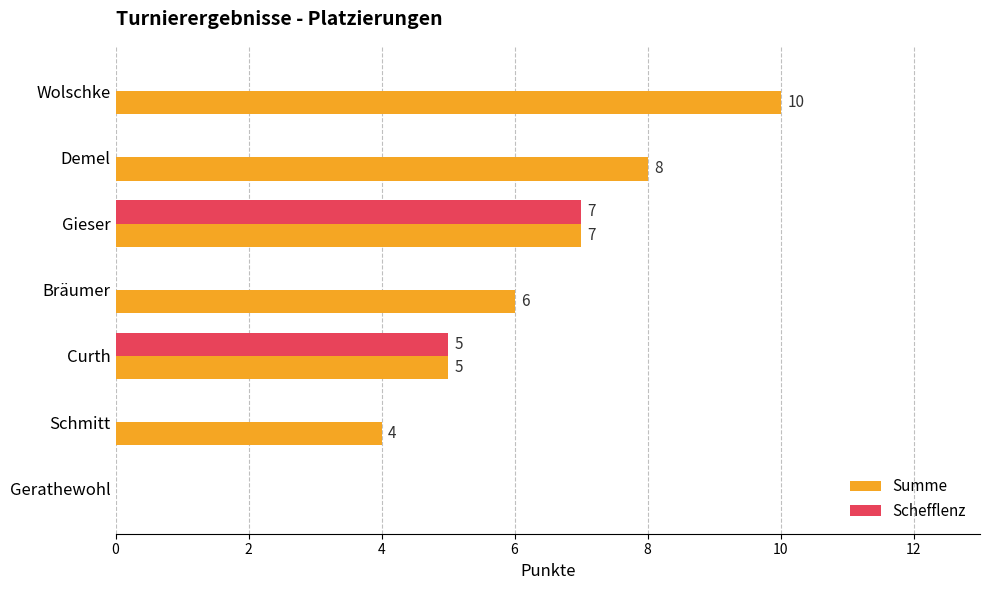

Is it true that Schefflenz equals -4 at Schmitt?

False